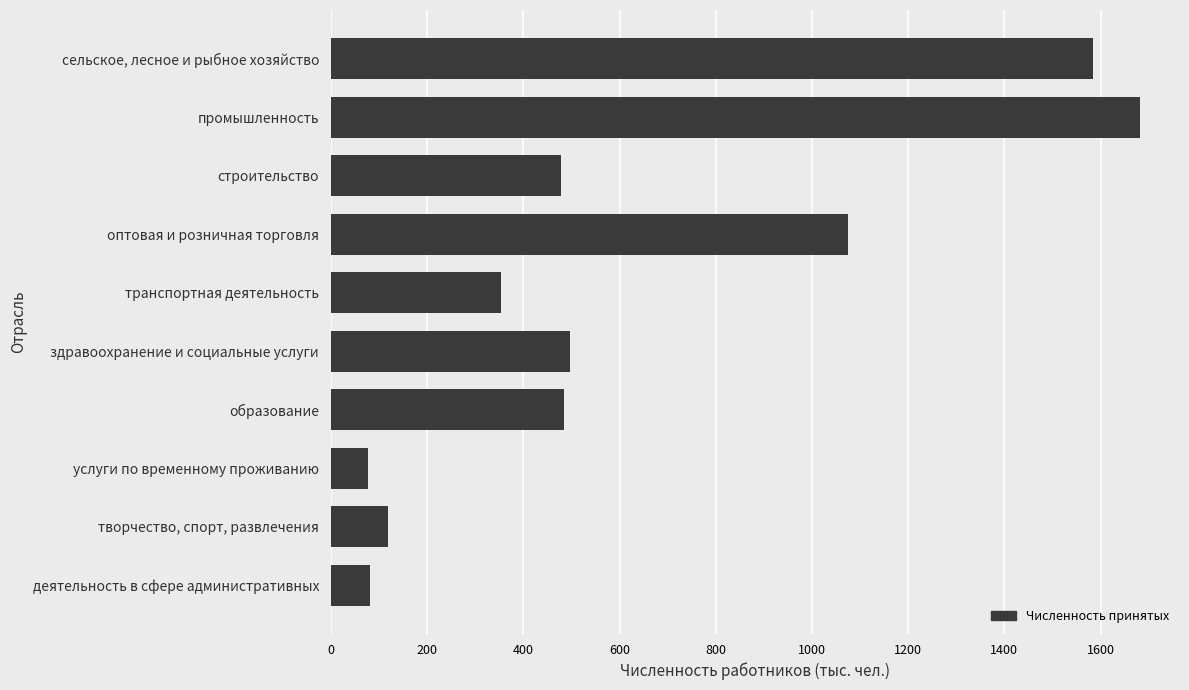

True or false: the data shows 1482 at оптовая и розничная торговля.

False